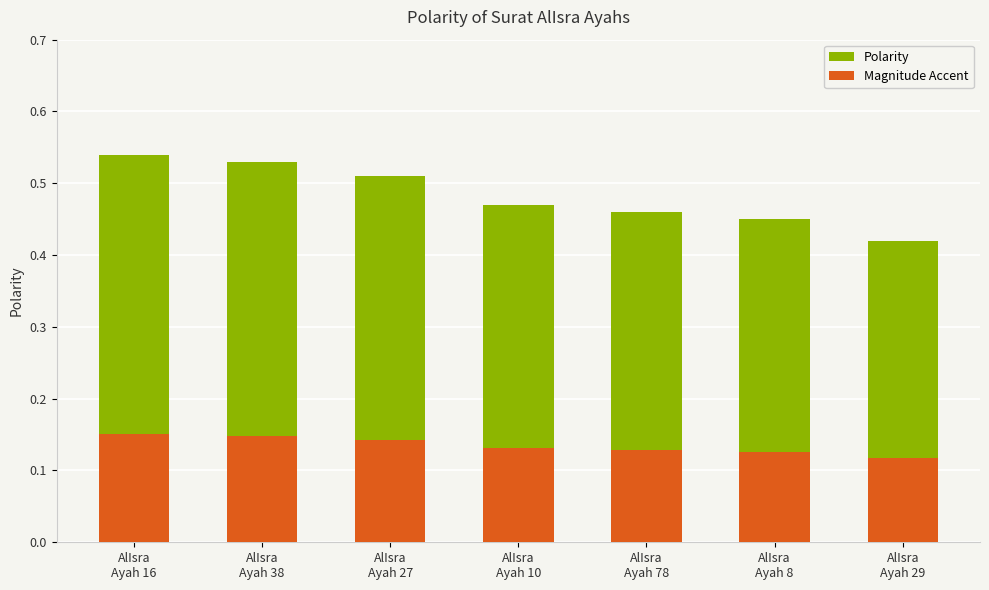

Is it true that Polarity equals 0.5 at AlIsra
Ayah 10?

True